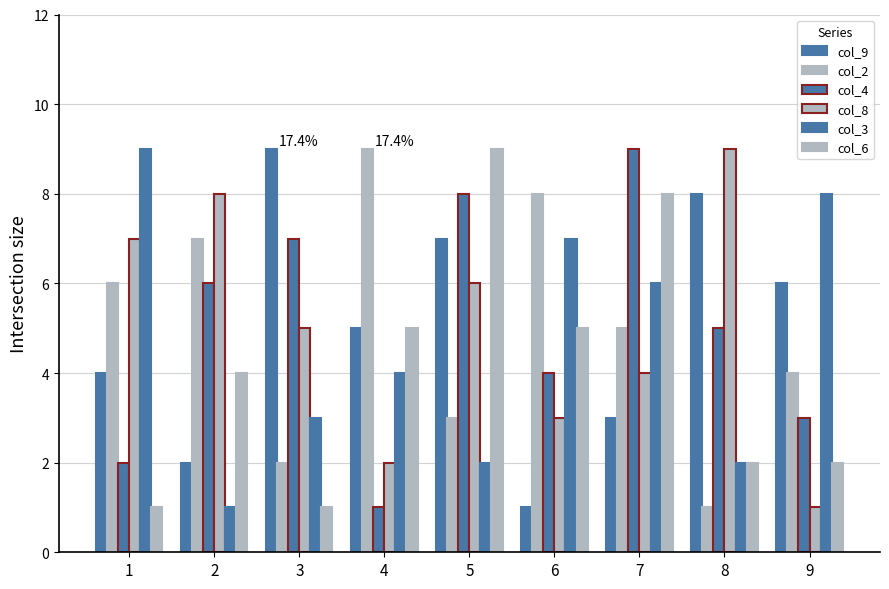

Count the number of categories in the chart.

9